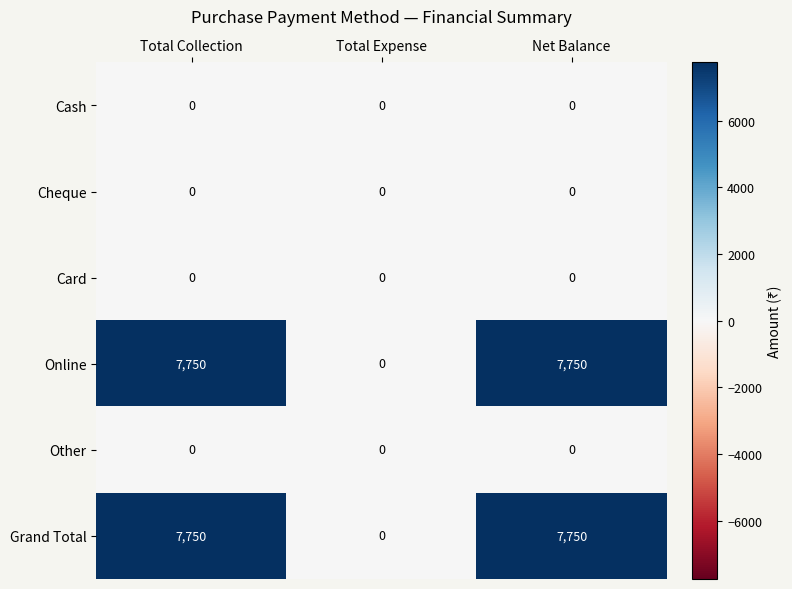

What is the approximate value of Grand Total at Net Balance, to the nearest 10?

7750